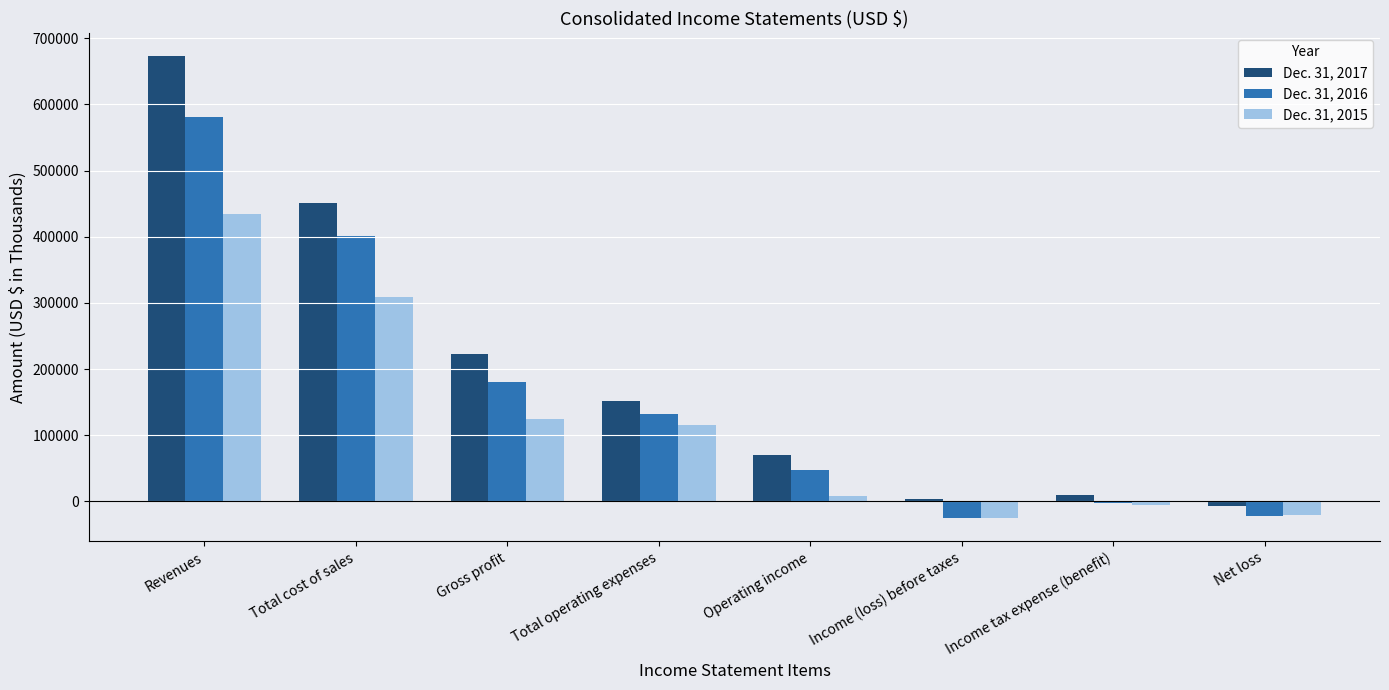

What position from the right is Total cost of sales?

7